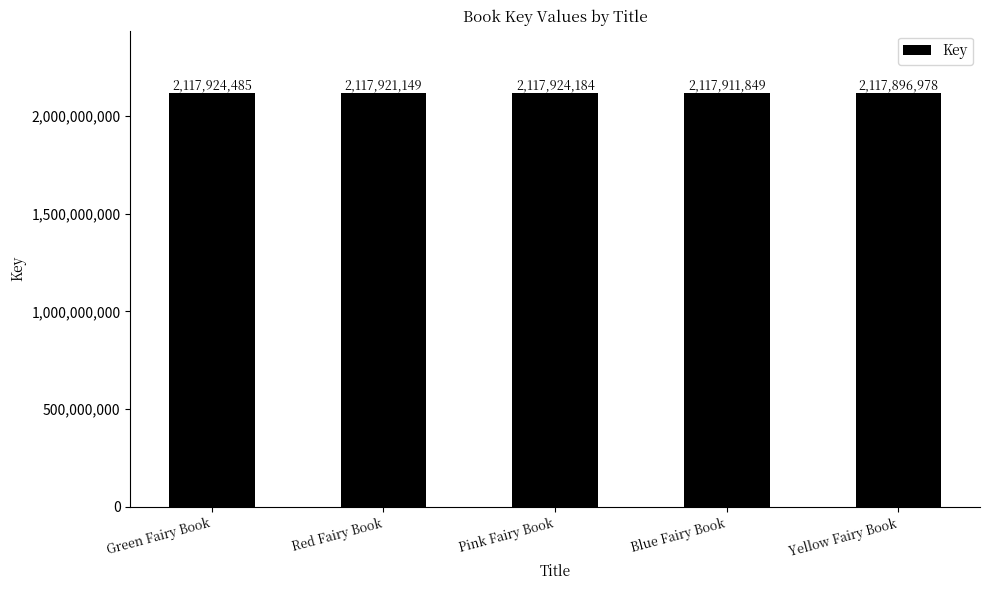

Read the value at Red Fairy Book.

2117921149